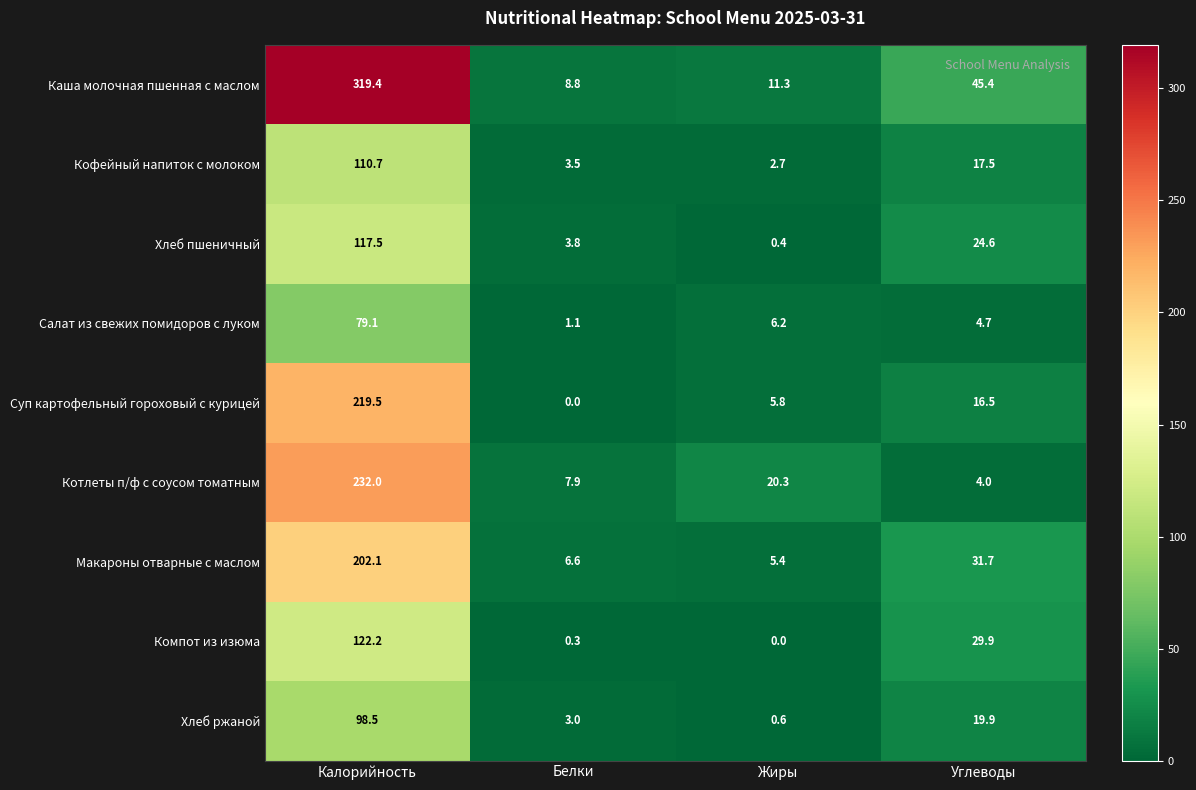

Which category has the highest value in the Хлеб ржаной series?

Калорийность